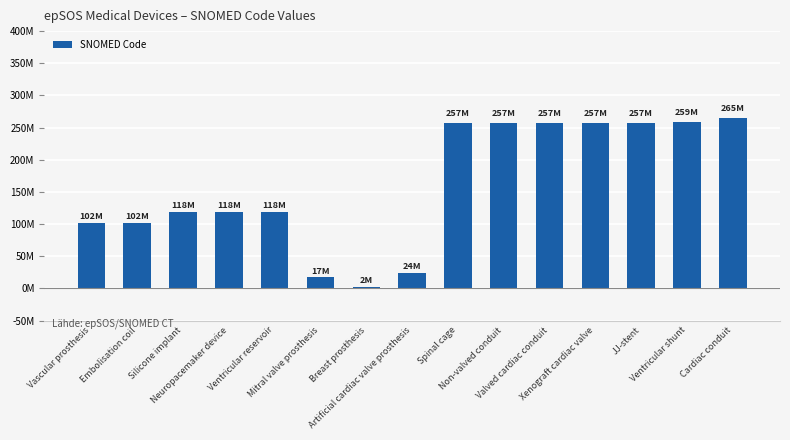

What is the difference between the values at Xenograft cardiac valve and Breast prosthesis?

255061002